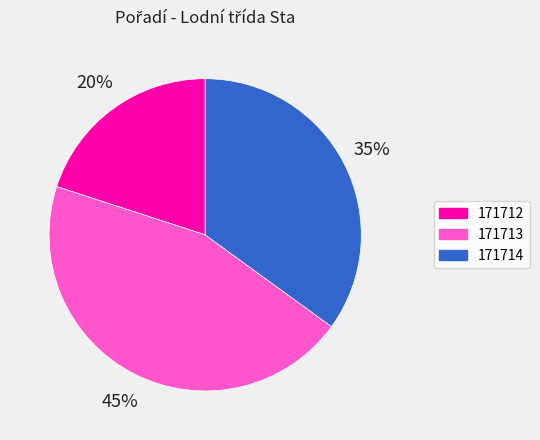

Count the number of slices in the pie.

3